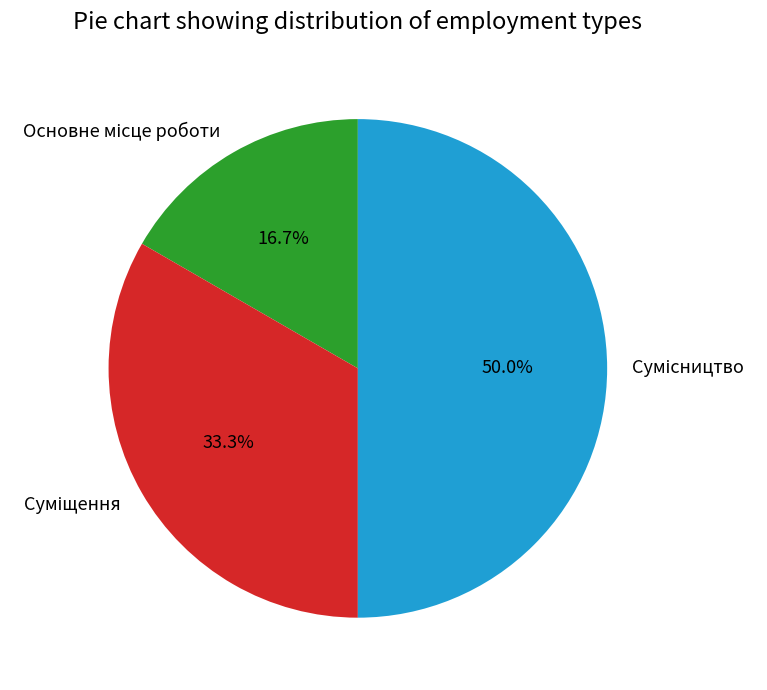

Count the number of slices in the pie.

3